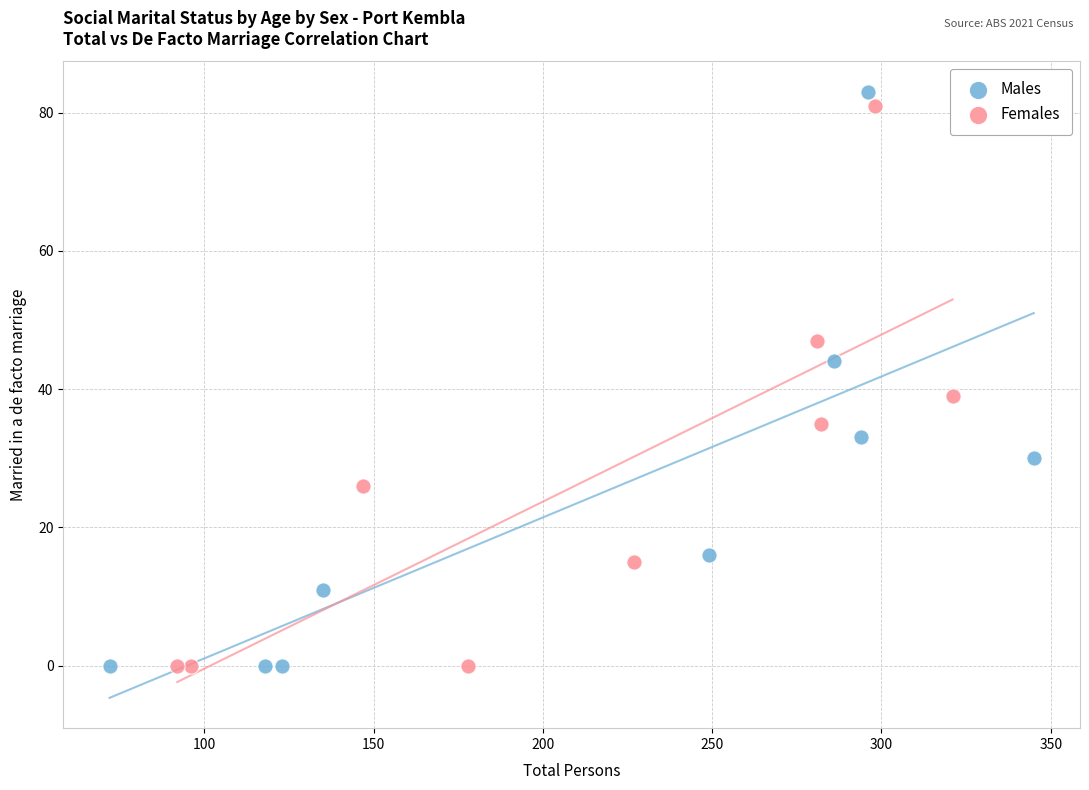

Which series has the largest Y range (max minus min)?

Males